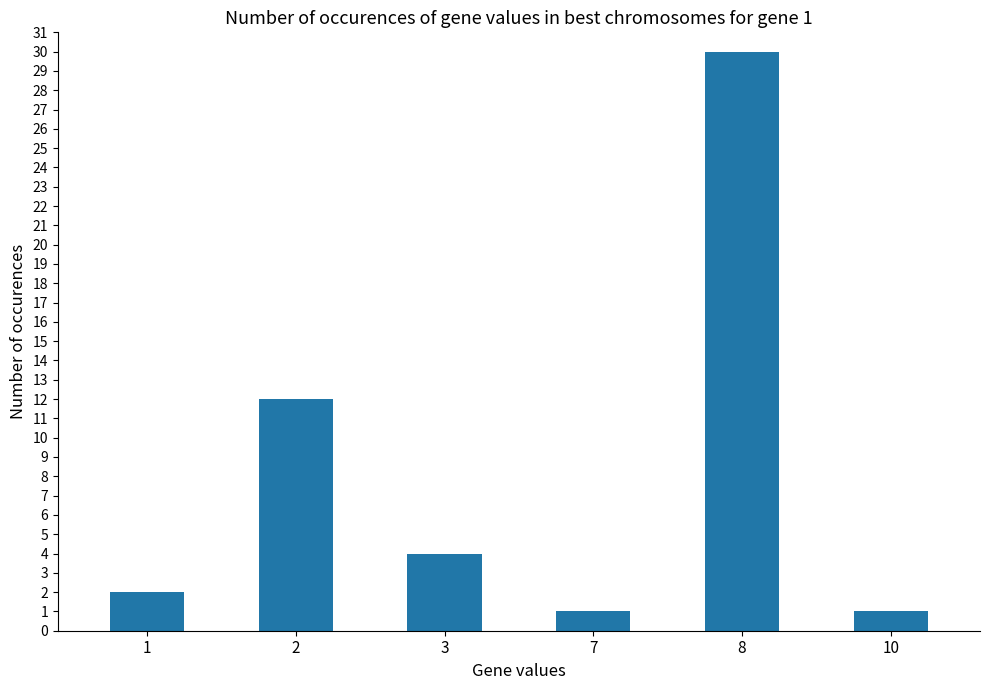

At which category does the chart reach its peak across all series?

8